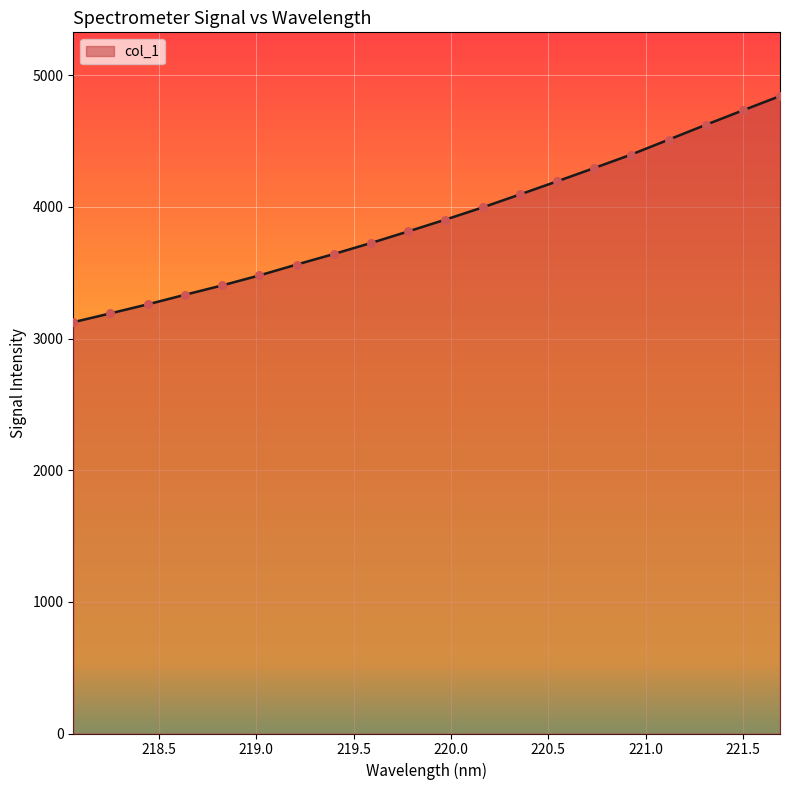

What is the ratio of the value at 218.6332 to the value at 220.1623?

0.8